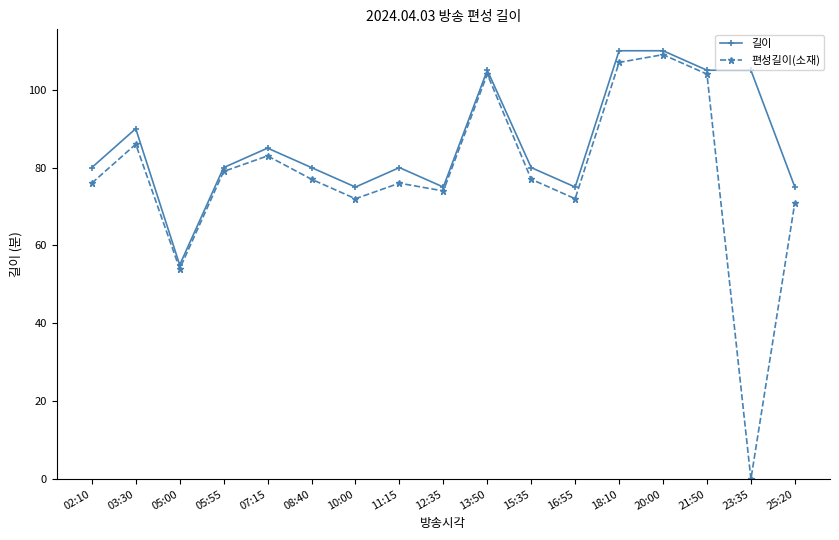

True or false: 길이 and 편성길이(소재) cross at least once.

False